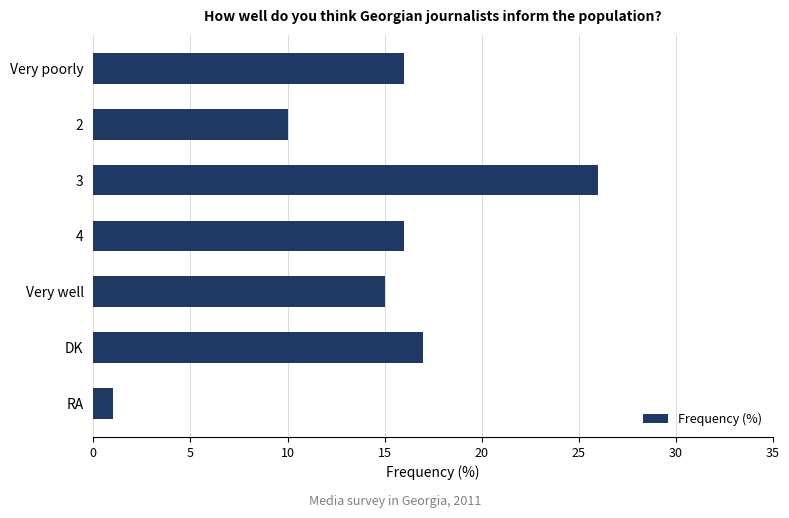

What is the change in value from 2 to 3?

+16